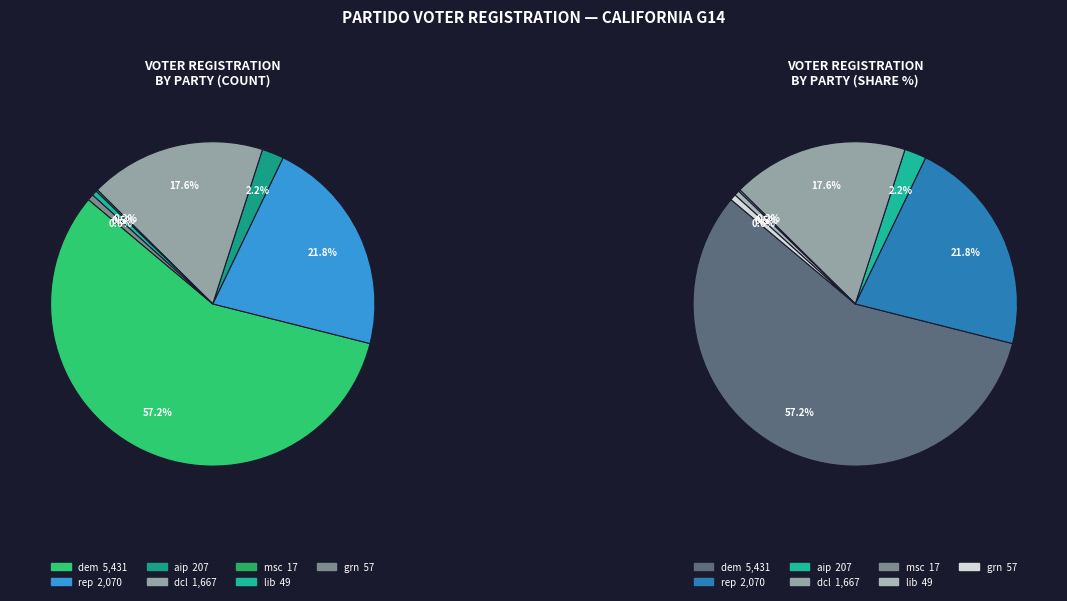

Is the sum of lib and dcl greater than half?

No